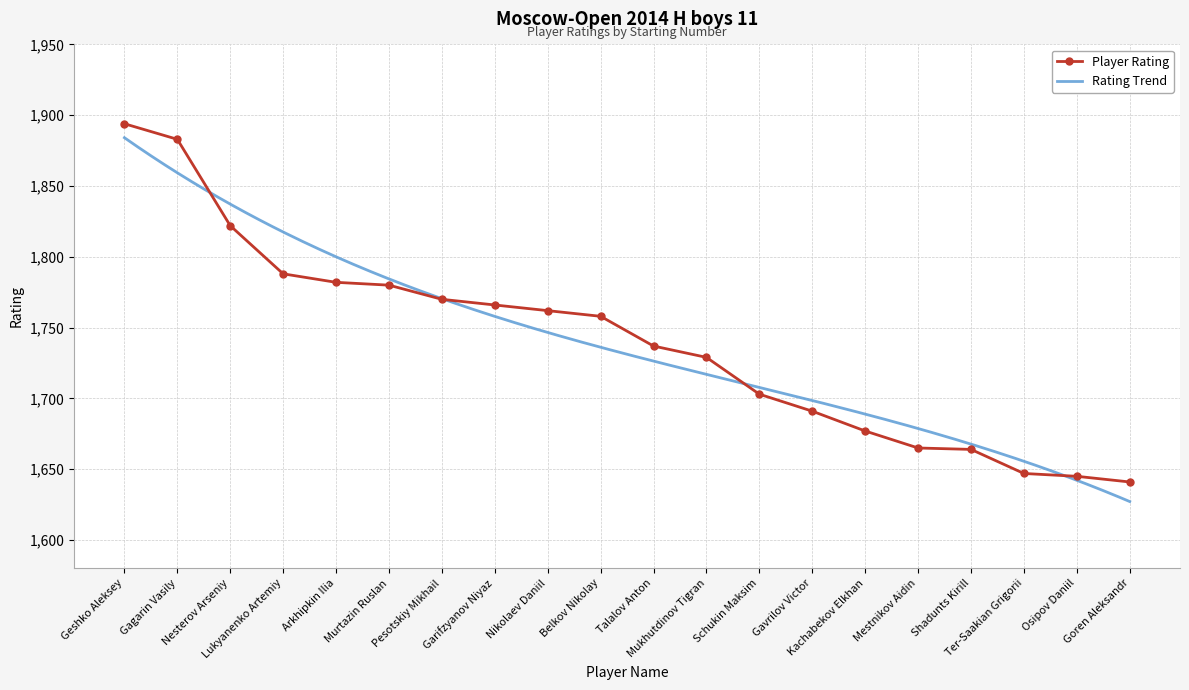

What is the difference between the maximum and second lowest values?

249